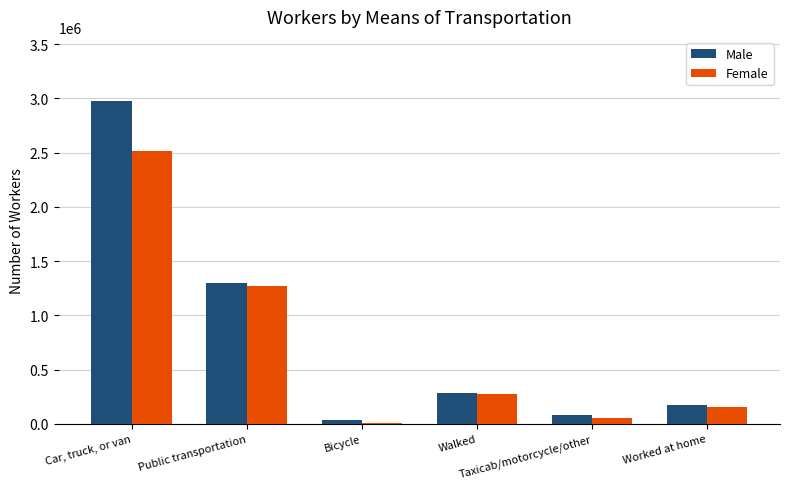

Count the number of categories in the chart.

6